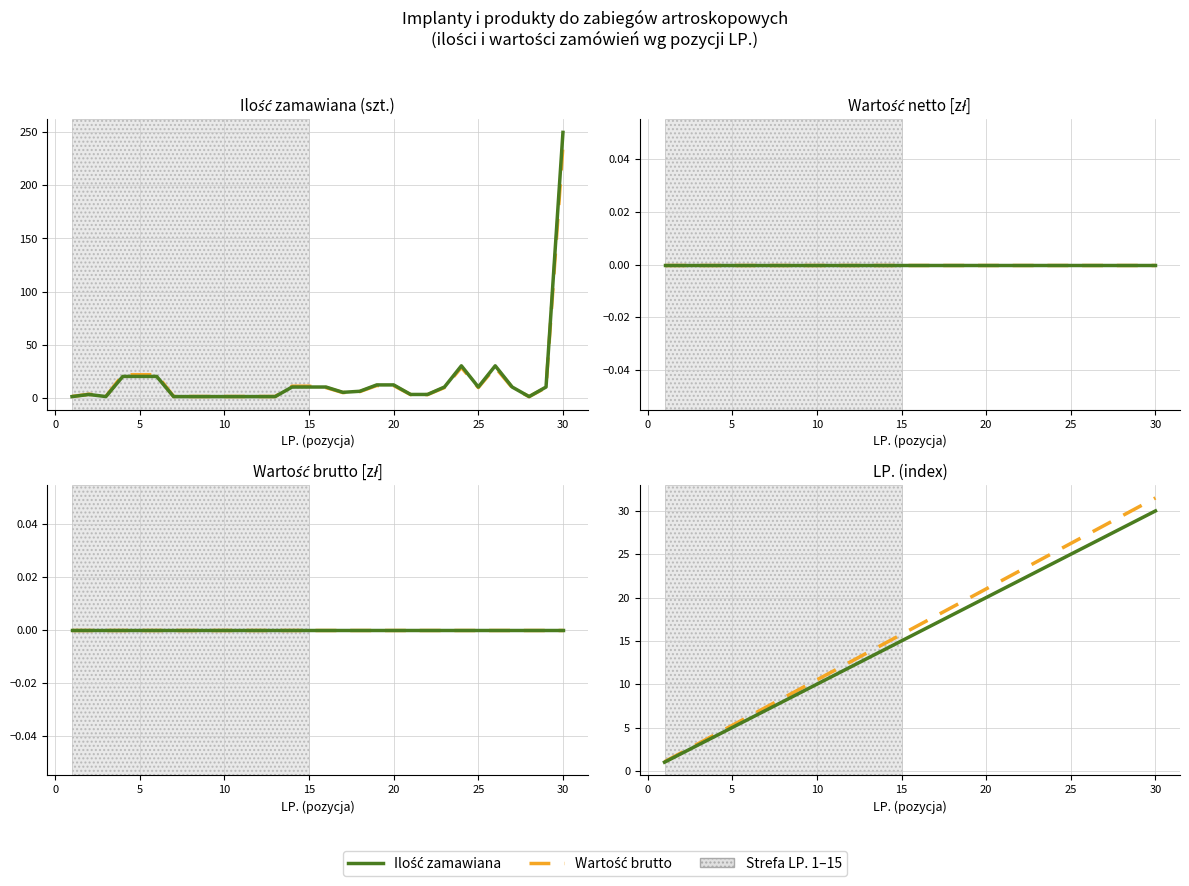

At how many categories does at least one series exceed 15?

16